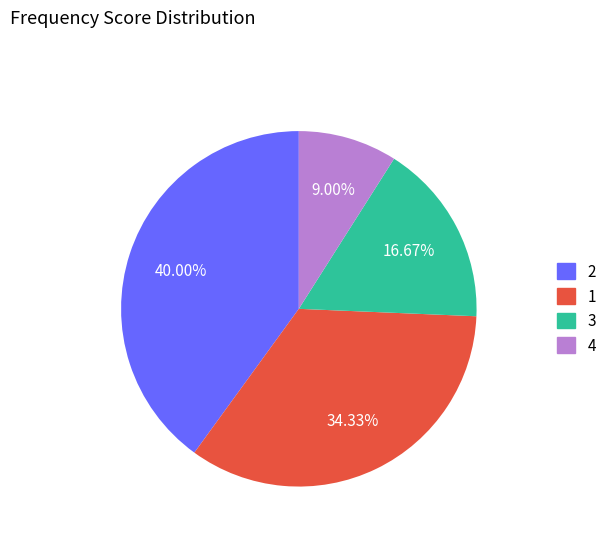

Does any single category account for the majority?

No